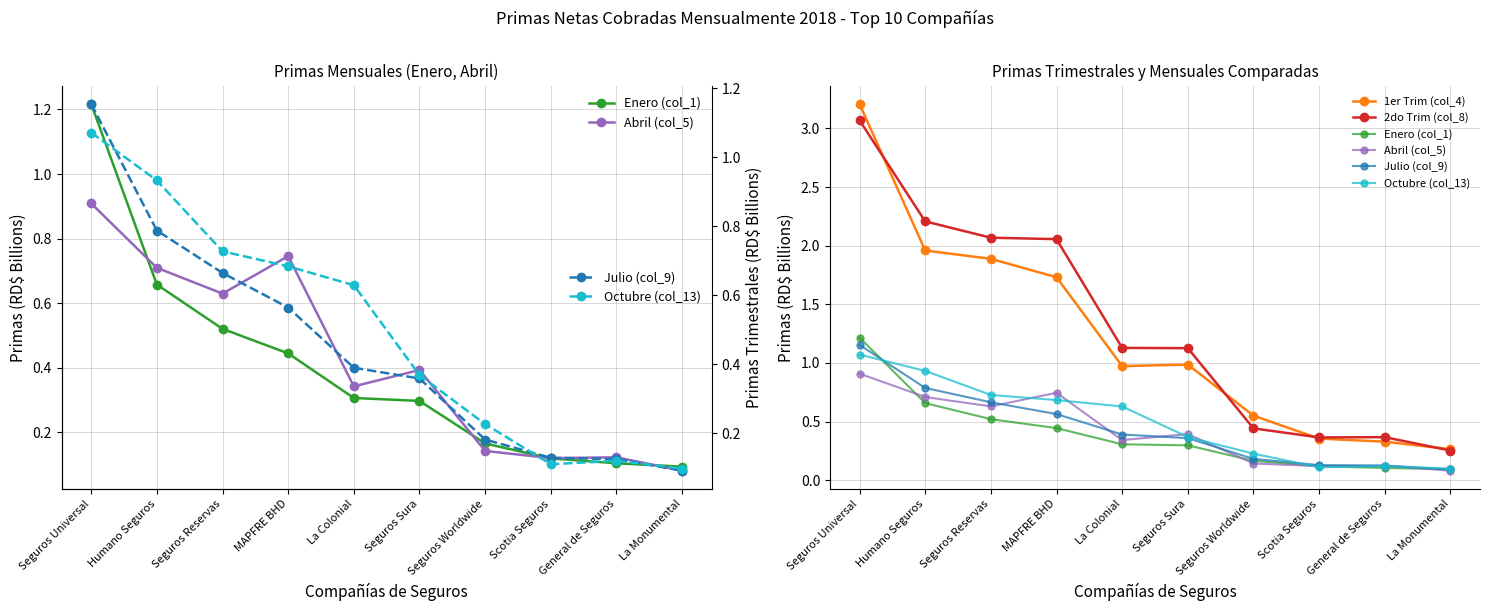

At which category does the chart reach its minimum across all series?

La Monumental